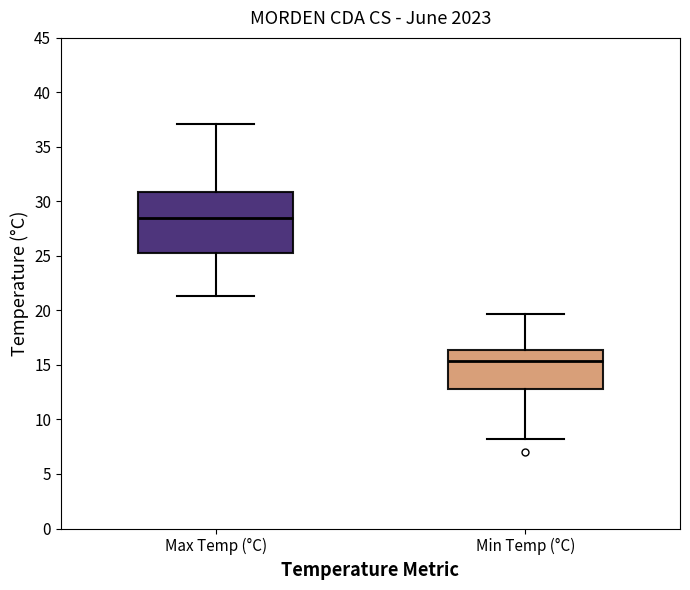

Which box has the lowest median line?

Min Temp (°C)